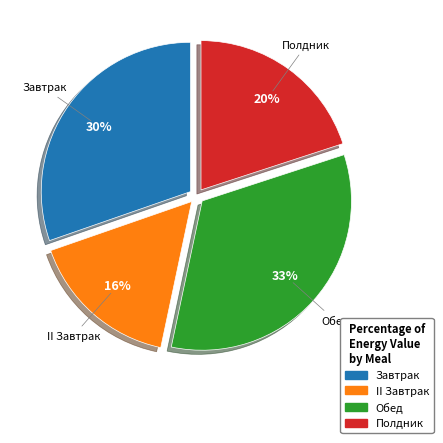

What is the ratio of the value at Полдник to the value at Завтрак?

0.7